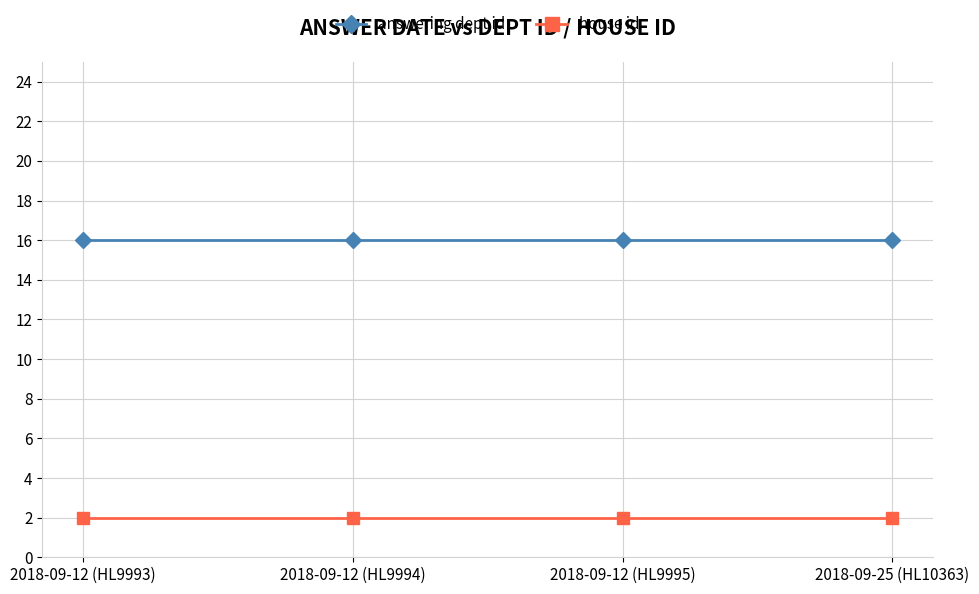

Is this an area chart (filled region under the line)?

No